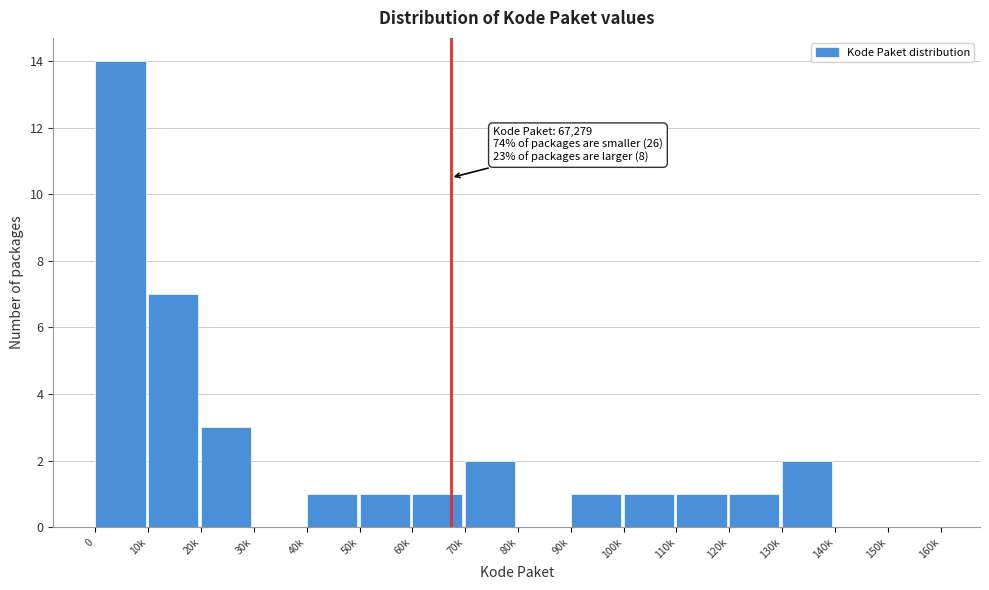

Reading right to left, transcribe all the data shown in this chart.

150k=0	140k=0	130k=2	120k=1	110k=1	100k=1	90k=1	80k=0	70k=2	60k=1	50k=1	40k=1	30k=0	20k=3	10k=7	0=14